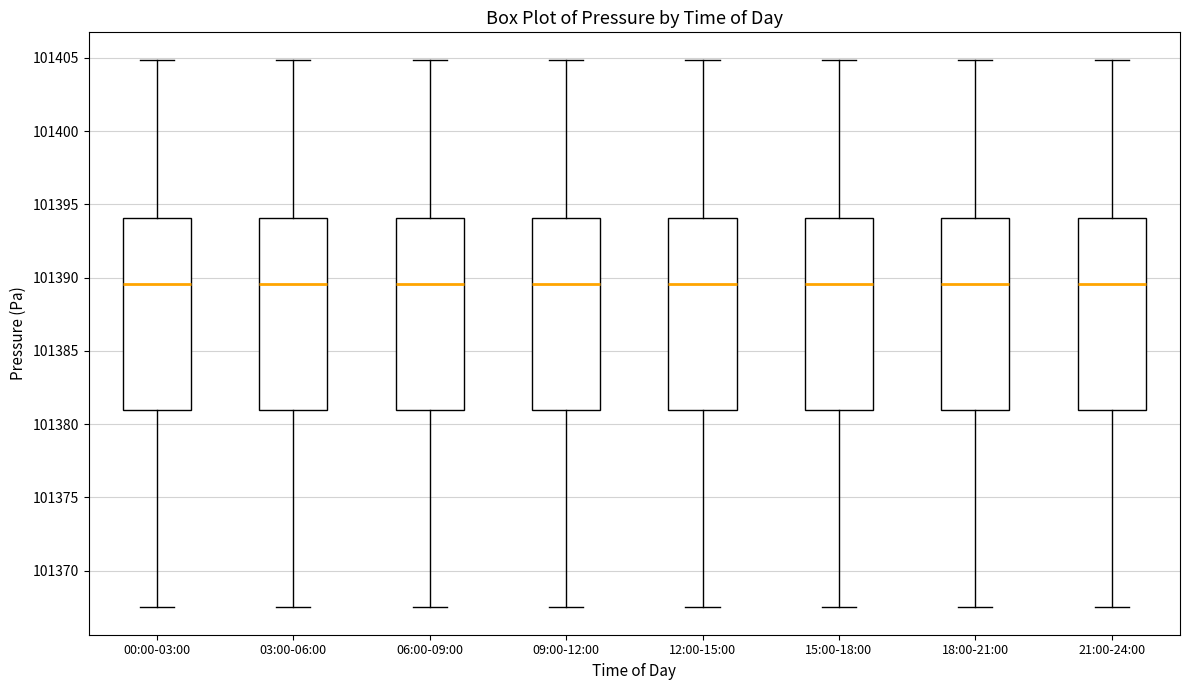

Reading left to right, transcribe this box plot: for each box, give where its median line is, the range the box spans, and where its two whiskers end, as read against the y-axis. The values are not printed on the chart, so give them approximately, as read against the axis.

00:00-03:00: median 101389.5, box 101381.0 to 101394.0, whiskers 101367.5 to 101405.0
03:00-06:00: median 101389.5, box 101381.0 to 101394.0, whiskers 101367.5 to 101405.0
06:00-09:00: median 101389.5, box 101381.0 to 101394.0, whiskers 101367.5 to 101405.0
09:00-12:00: median 101389.5, box 101381.0 to 101394.0, whiskers 101367.5 to 101405.0
12:00-15:00: median 101389.5, box 101381.0 to 101394.0, whiskers 101367.5 to 101405.0
15:00-18:00: median 101389.5, box 101381.0 to 101394.0, whiskers 101367.5 to 101405.0
18:00-21:00: median 101389.5, box 101381.0 to 101394.0, whiskers 101367.5 to 101405.0
21:00-24:00: median 101389.5, box 101381.0 to 101394.0, whiskers 101367.5 to 101405.0